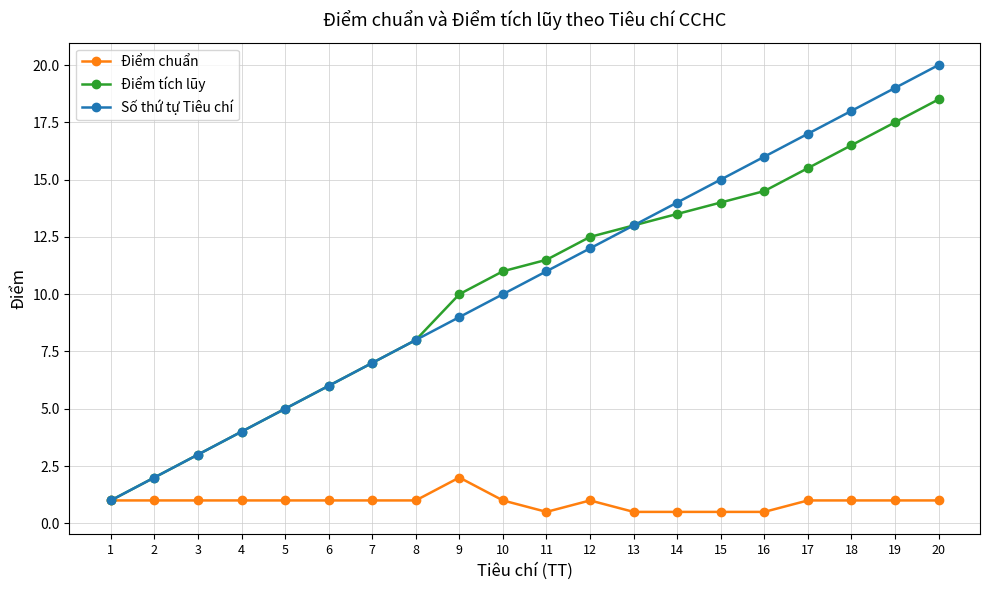

Reading right to left, transcribe all the data shown in this chart.

Điểm chuẩn: 1.0	1.0	1.0	1.0	0.5	0.5	0.5	0.5	1.0	0.5	1.0	2.0	1.0	1.0	1.0	1.0	1.0	1.0	1.0	1.0
Điểm tích lũy: 18.5	17.5	16.5	15.5	14.5	14.0	13.5	13.0	12.5	11.5	11.0	10.0	8.0	7.0	6.0	5.0	4.0	3.0	2.0	1.0
Số thứ tự Tiêu chí: 20.0	19.0	18.0	17.0	16.0	15.0	14.0	13.0	12.0	11.0	10.0	9.0	8.0	7.0	6.0	5.0	4.0	3.0	2.0	1.0